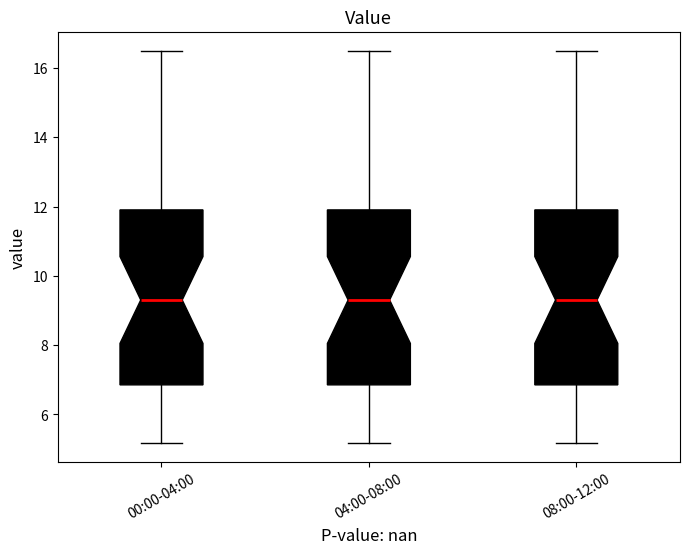

Where does the lower whisker of the box for 00:00-04:00 end on the y-axis? The values are not printed on the chart, so give them approximately, as read against the axis.

5.2